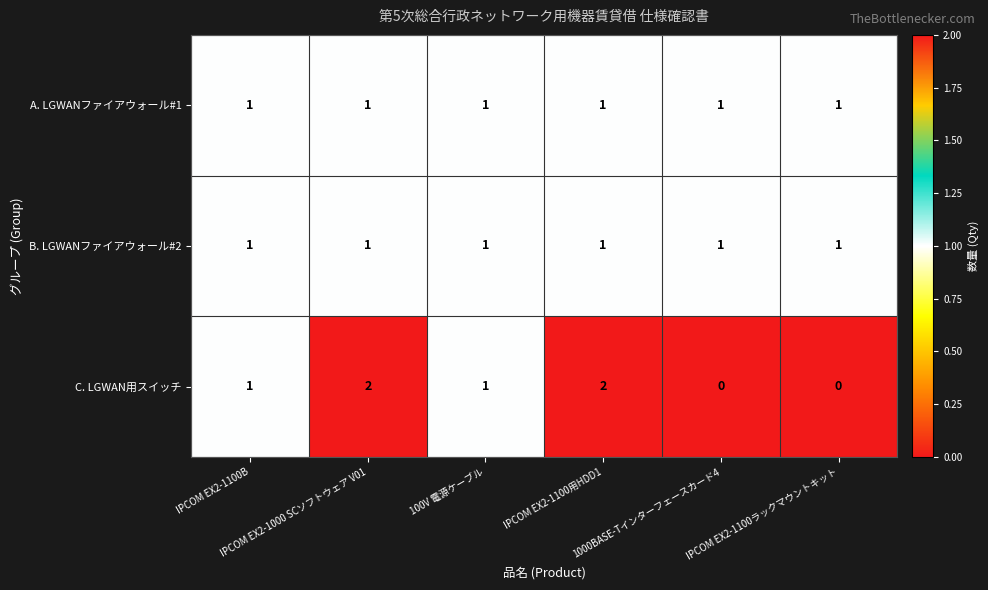

At how many categories does at least one series exceed 0?

6